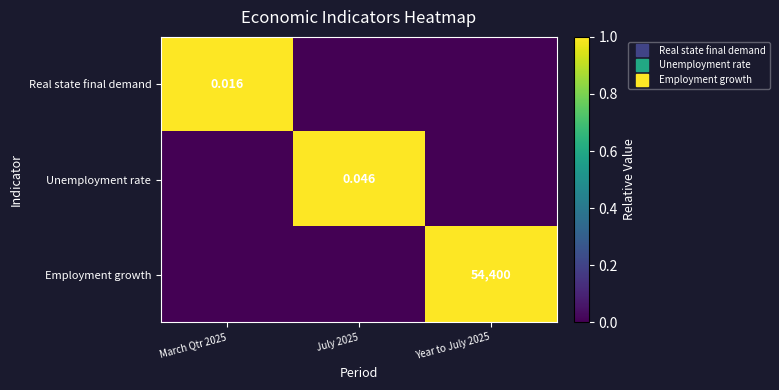

Which series has the largest total across all categories?

Real state final demand